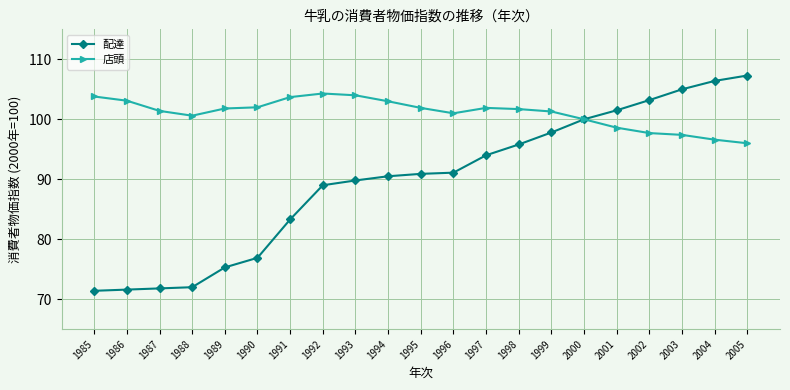

What is the average value of the 配達 series?

89.7